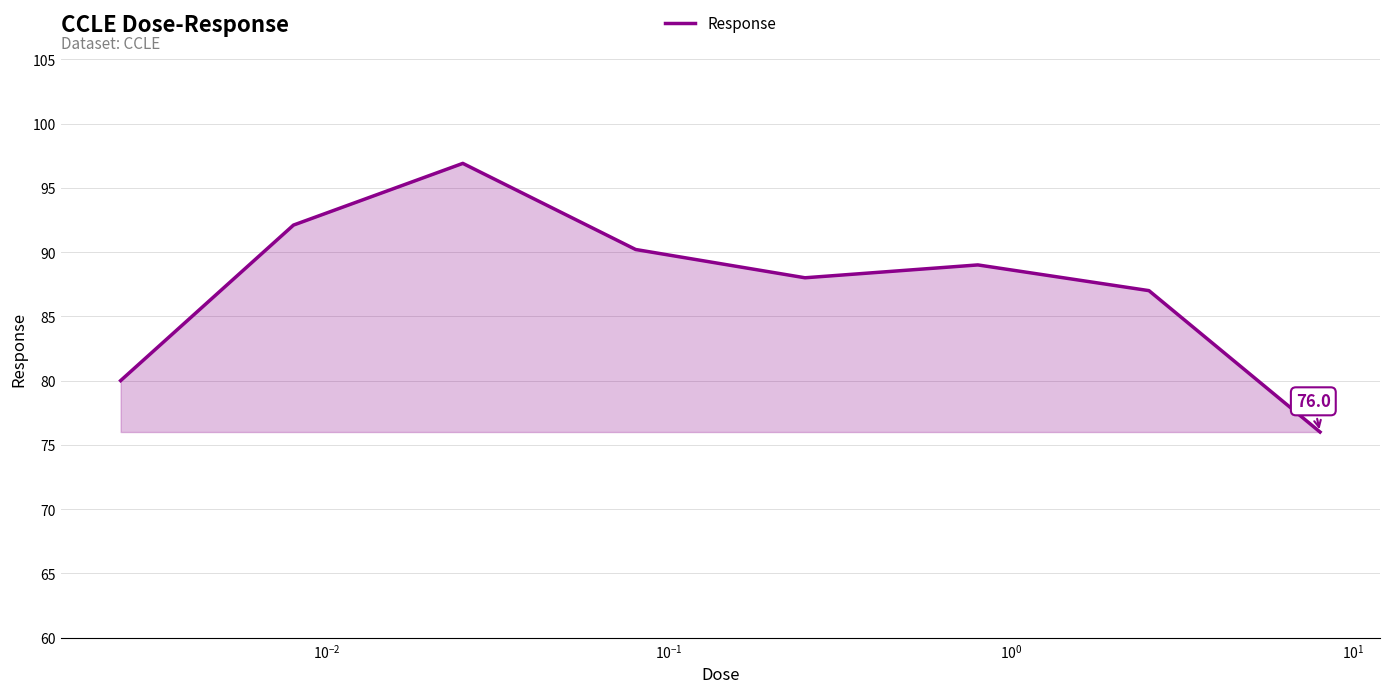

What is the sum of all values?

699.2